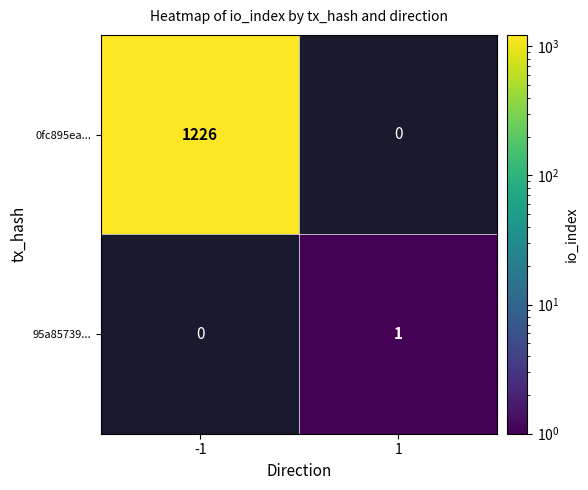

How many series are shown in this chart?

2